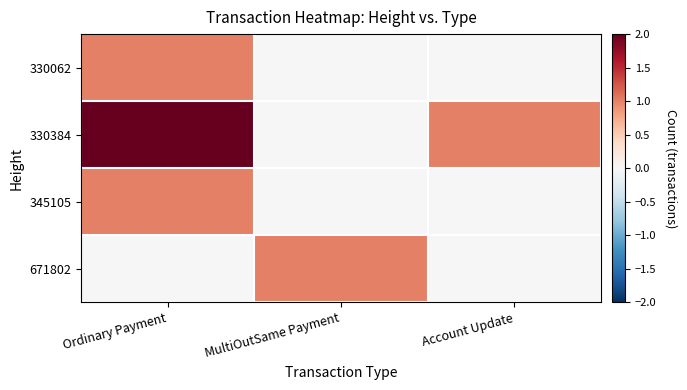

Which label corresponds to the smallest value in the chart?

MultiOutSame Payment